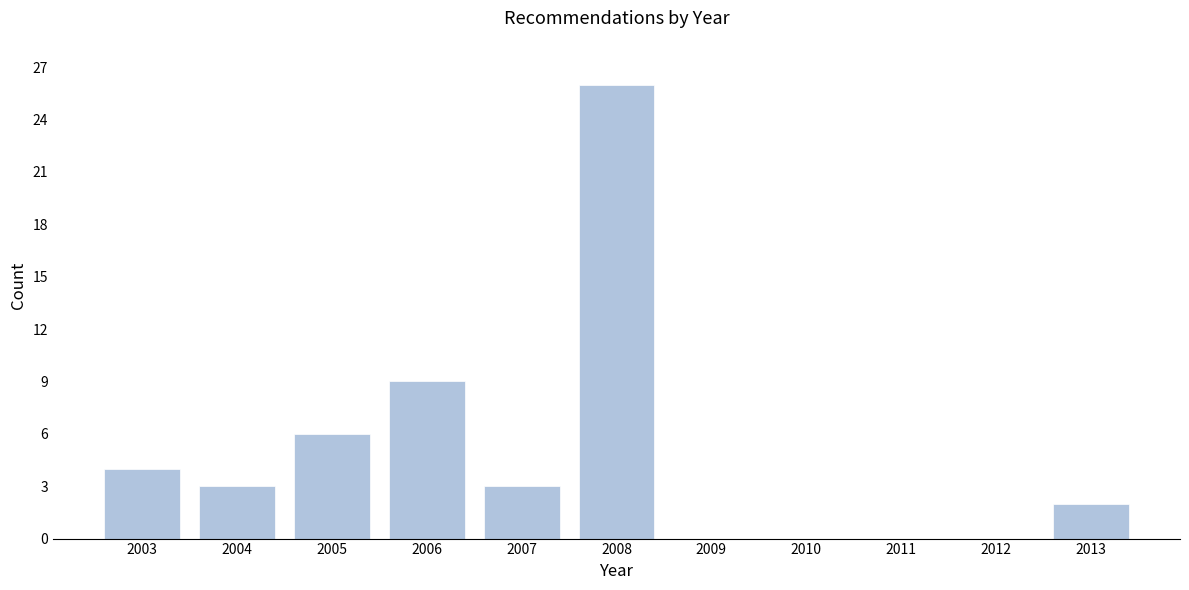

Reading right to left, transcribe all the data shown in this chart.

2013=2	2012=0	2011=0	2010=0	2009=0	2008=26	2007=3	2006=9	2005=6	2004=3	2003=4